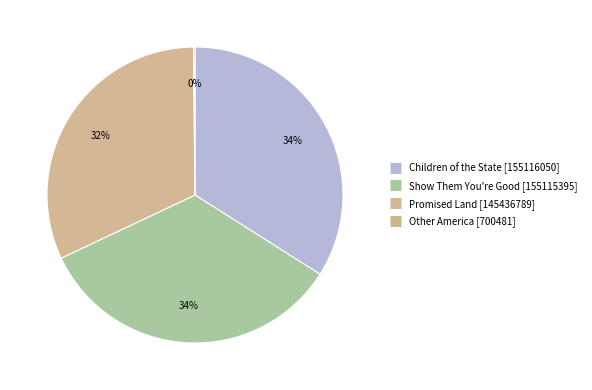

What percentage is the Promised Land slice, to the nearest percent?

32%